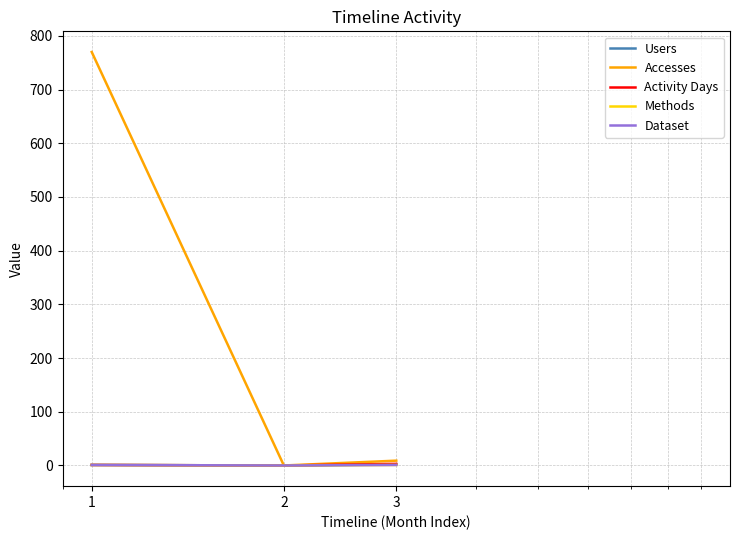

Is this an area chart (filled region under the line)?

No